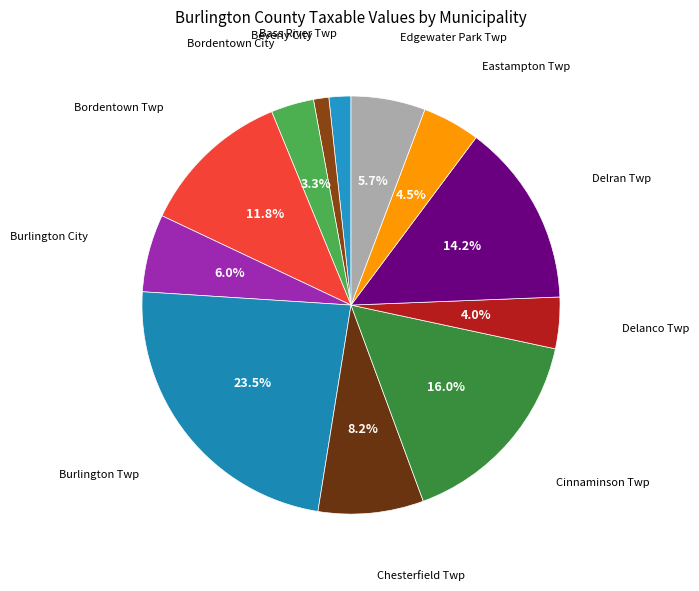

Does any single category account for the majority?

No